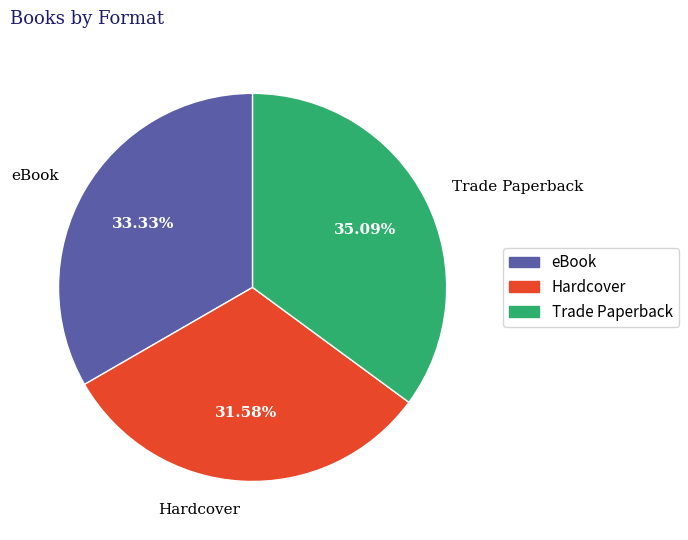

Does Hardcover account for over 50% of the chart?

No